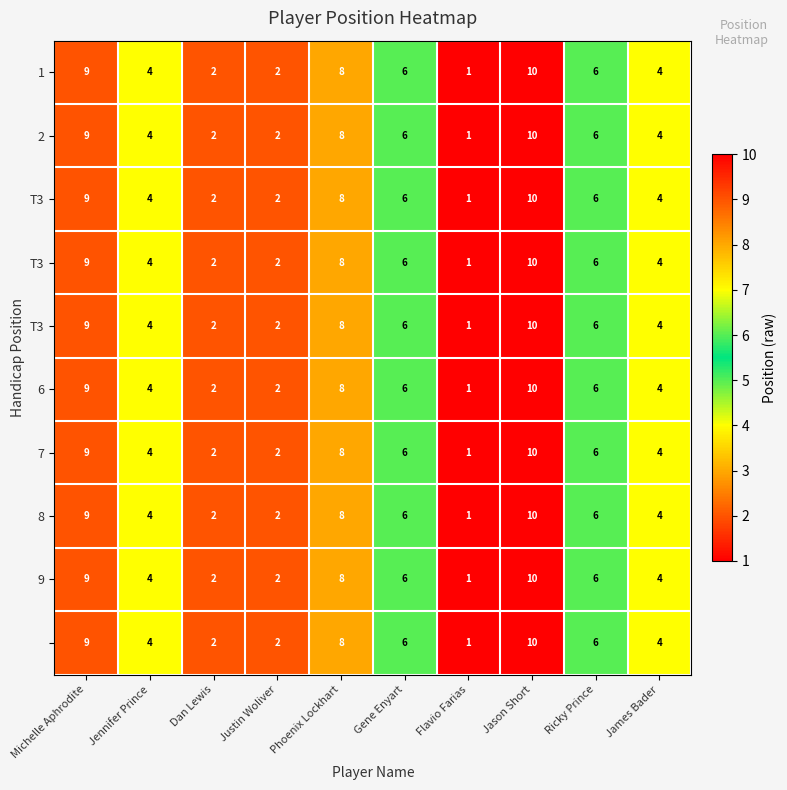

At which category is the sum across all series the highest?

Jason Short